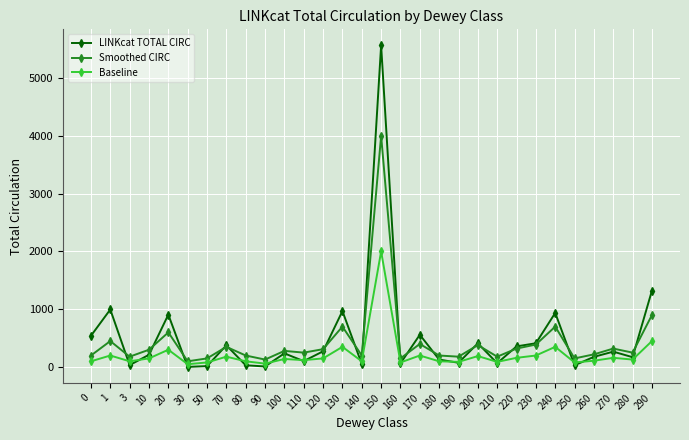

At which label is Smoothed CIRC closest to 2050?

290